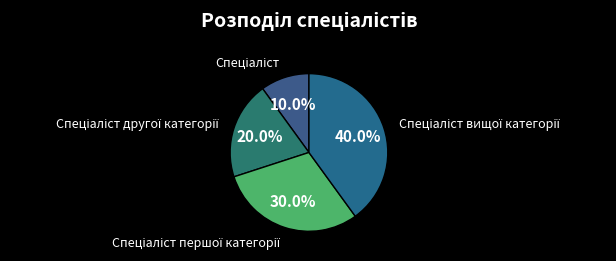

How many slices are in this pie chart?

4